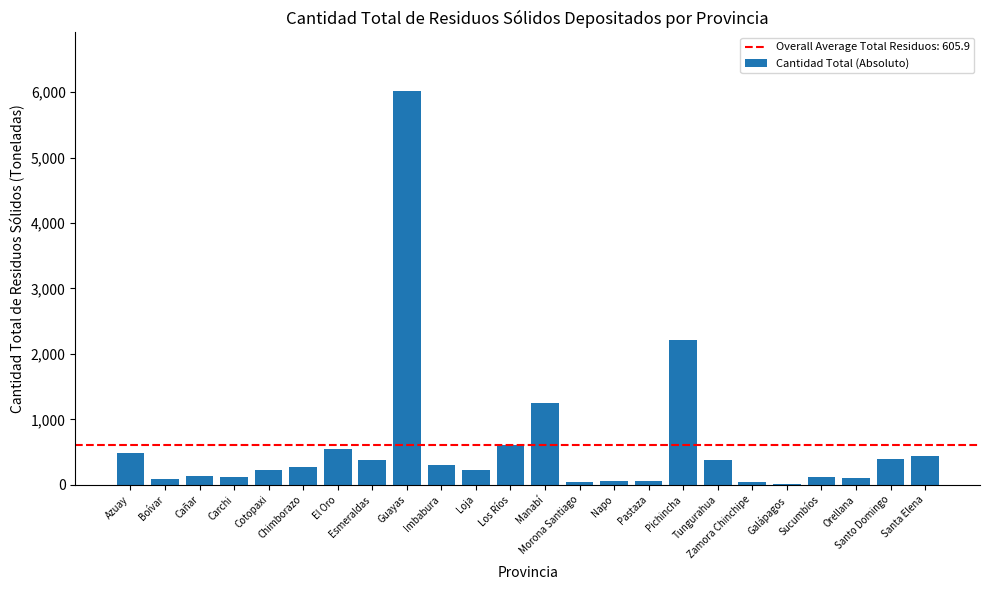

What is the sum of all values?

14540.8